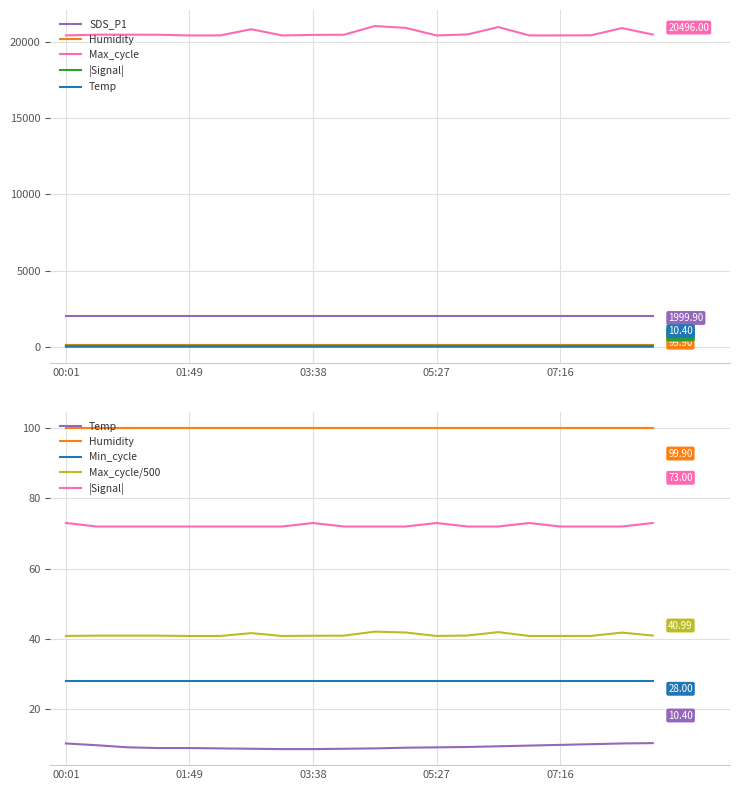

The value of Signal at 08:11 is 41.4. True or false?

False